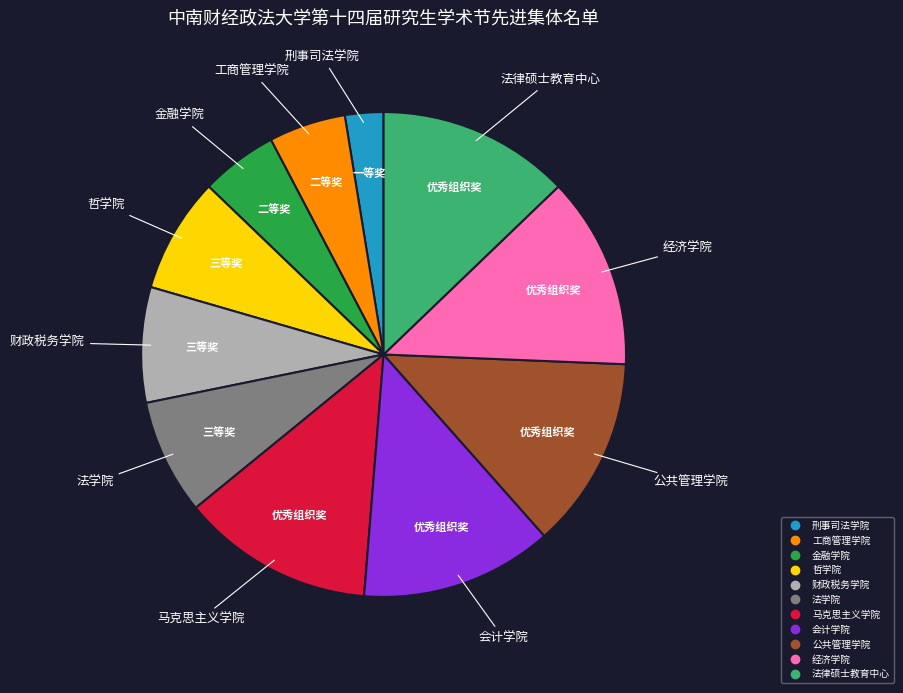

The 法学院 slice represents 22% of the pie. True or false?

False